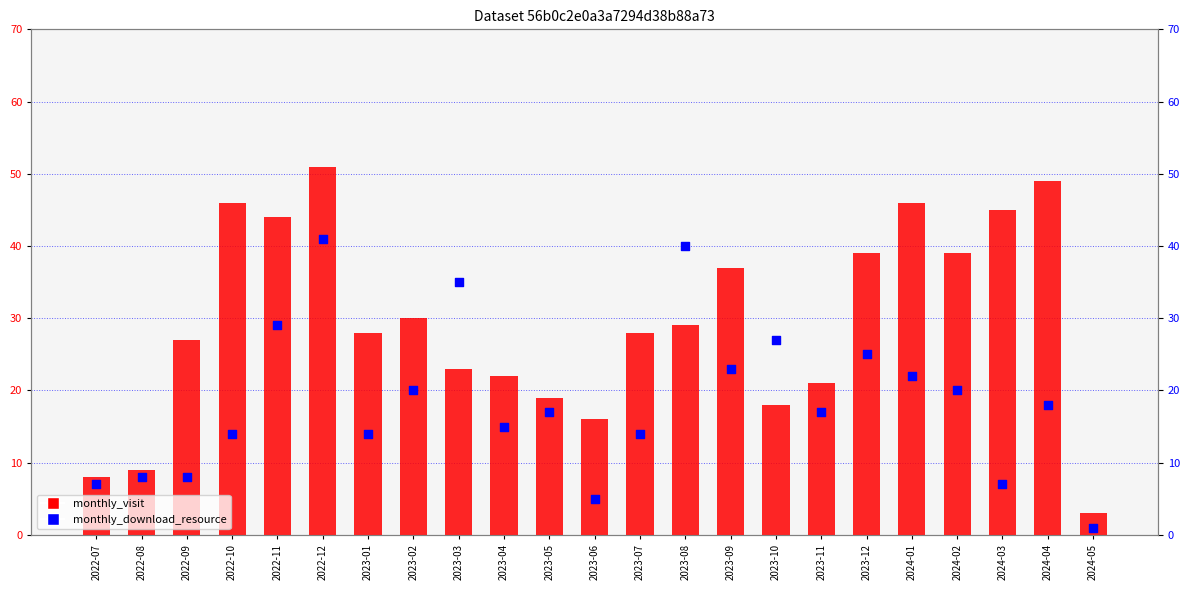

Which series has the largest total across all categories?

monthly_visit